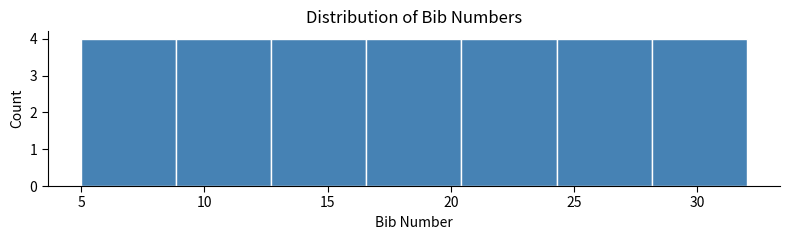

What is the height of the bar covering 24.5 to 28.0 on the x-axis? Neither the bar edges nor the heights are printed on the chart, so give them approximately, as read against the axes.

4